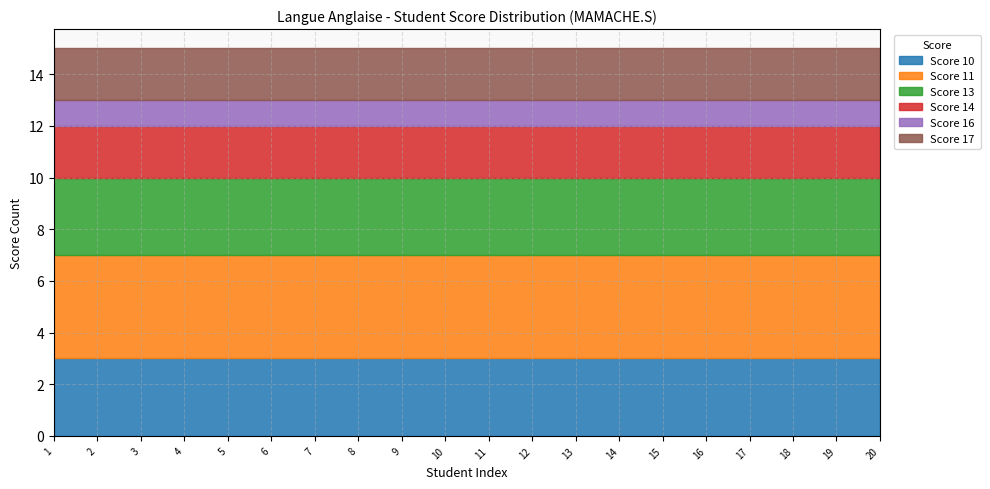

How many data points does each series have?

20